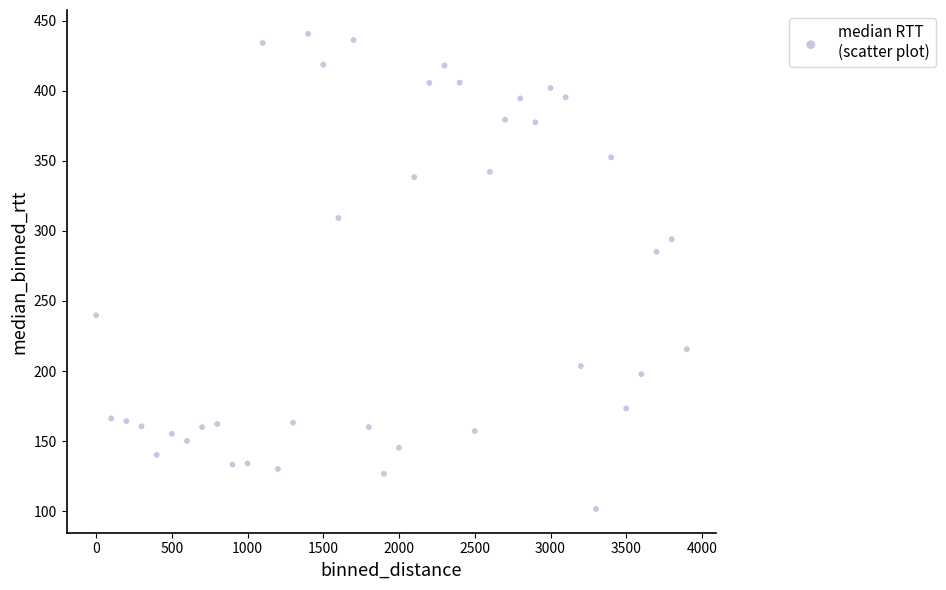

What is the range of Y values (max minus min)?

338.9